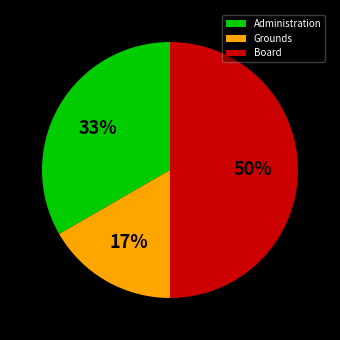

To the nearest percent, what portion does Grounds represent?

17%